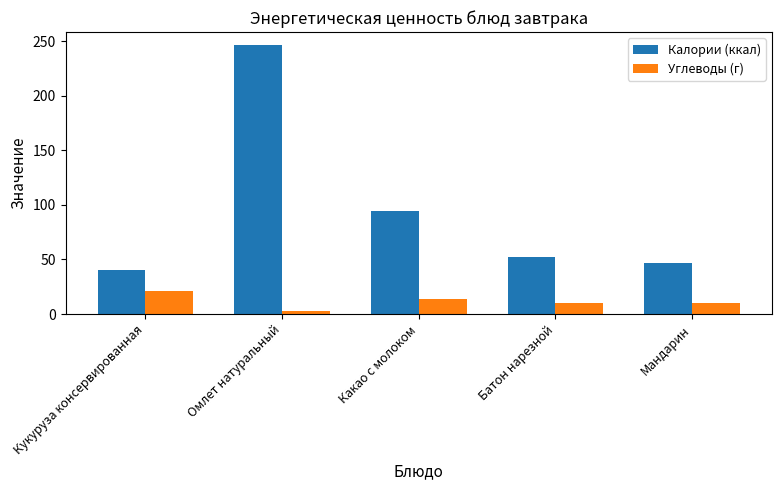

Which series has the largest range (max minus min)?

Калории (ккал)